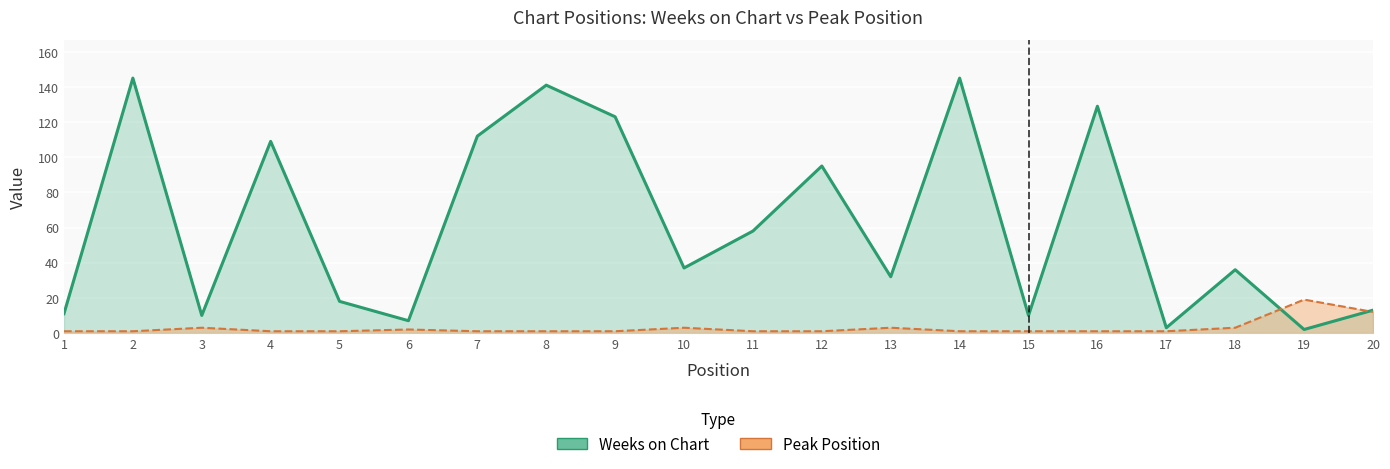

Between which two adjacent categories do Peak Position and Weeks on Chart first intersect?

18 and 19